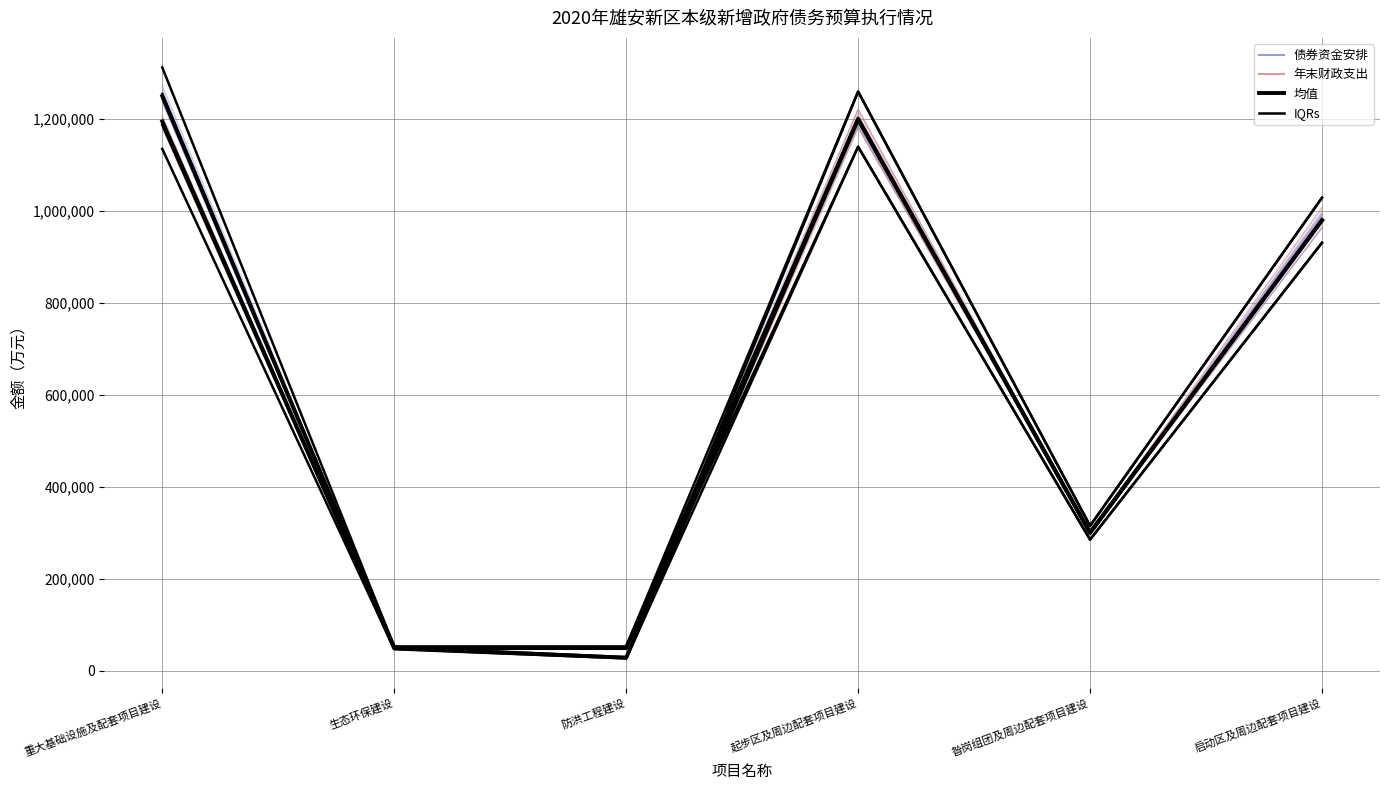

In 年末财政支出, how many points are lower than both neighbors (excluding endpoints)?

2